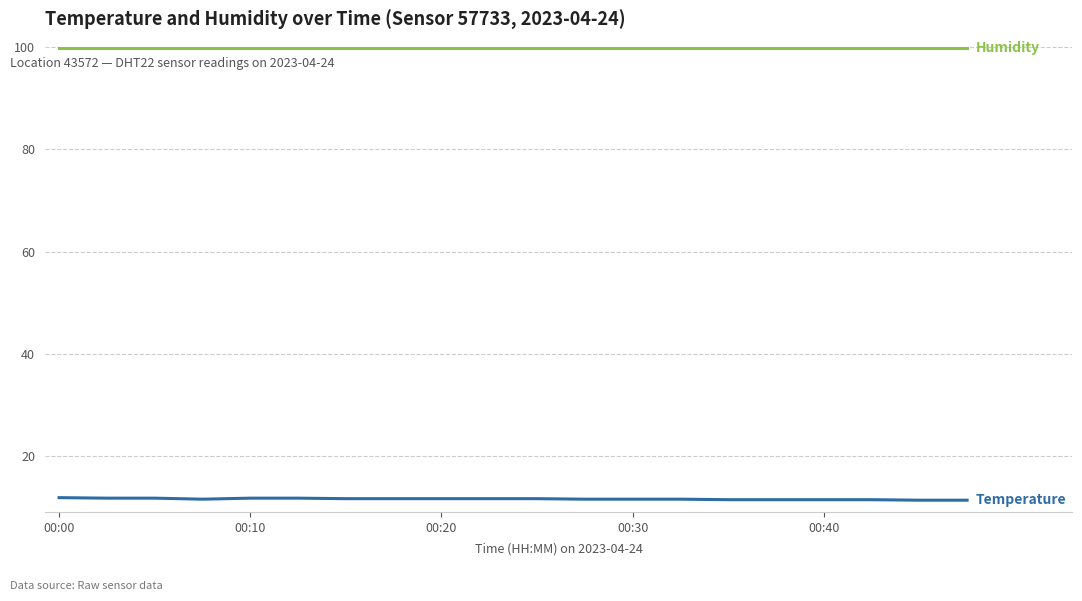

What is the greatest value displayed?

99.9